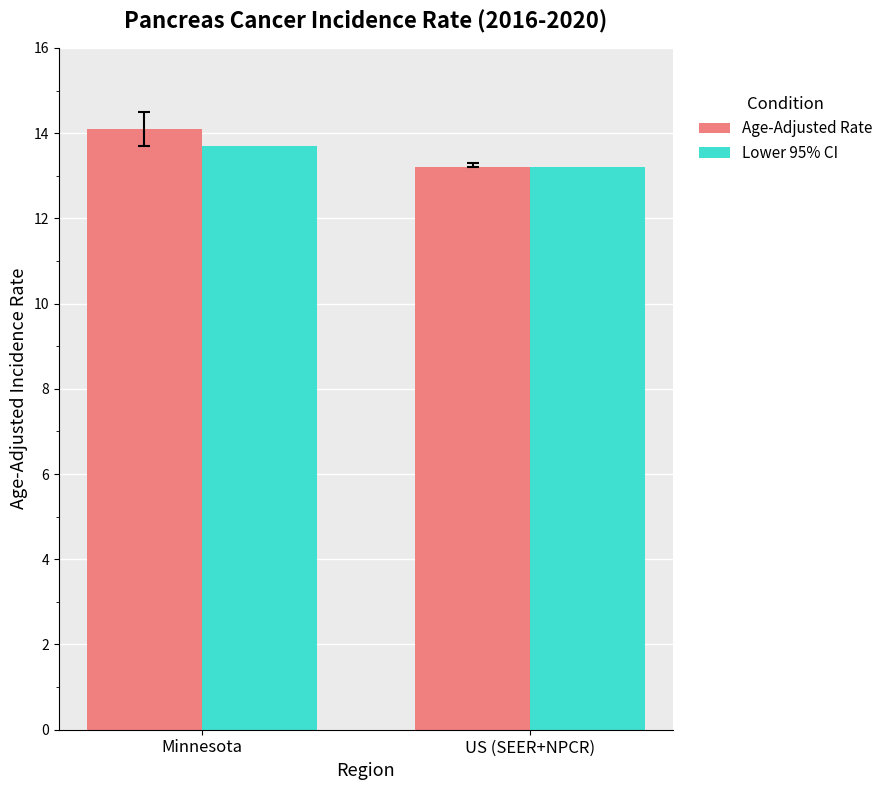

What position from the left is US (SEER+NPCR)?

2